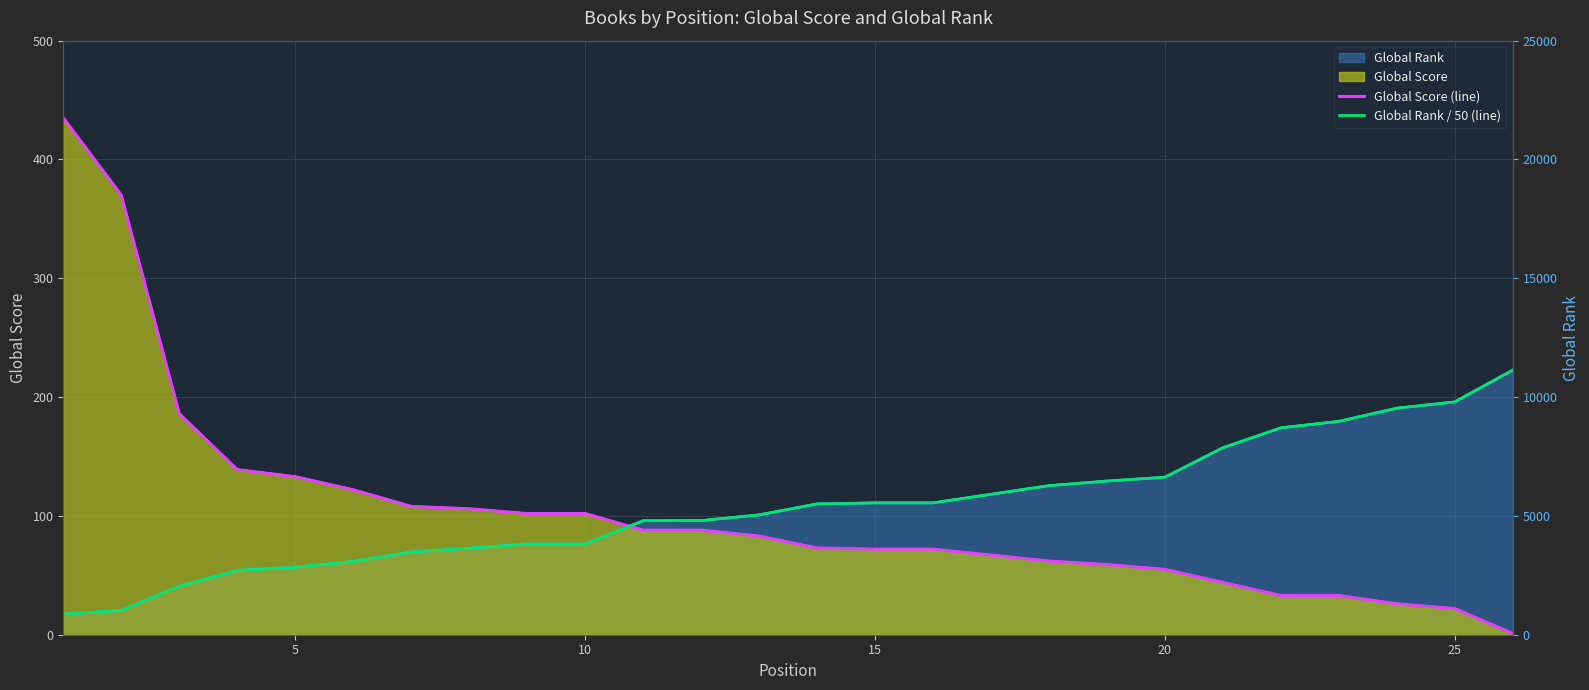

How many lines are shown in the chart?

2